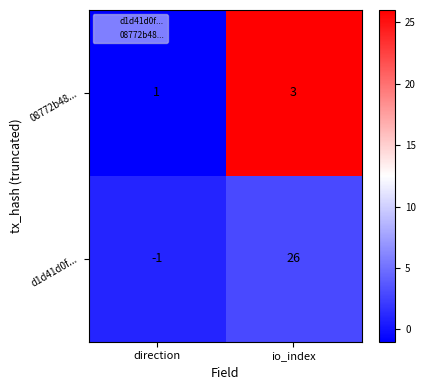

At which label is d1d41d0f... closest to 12?

direction